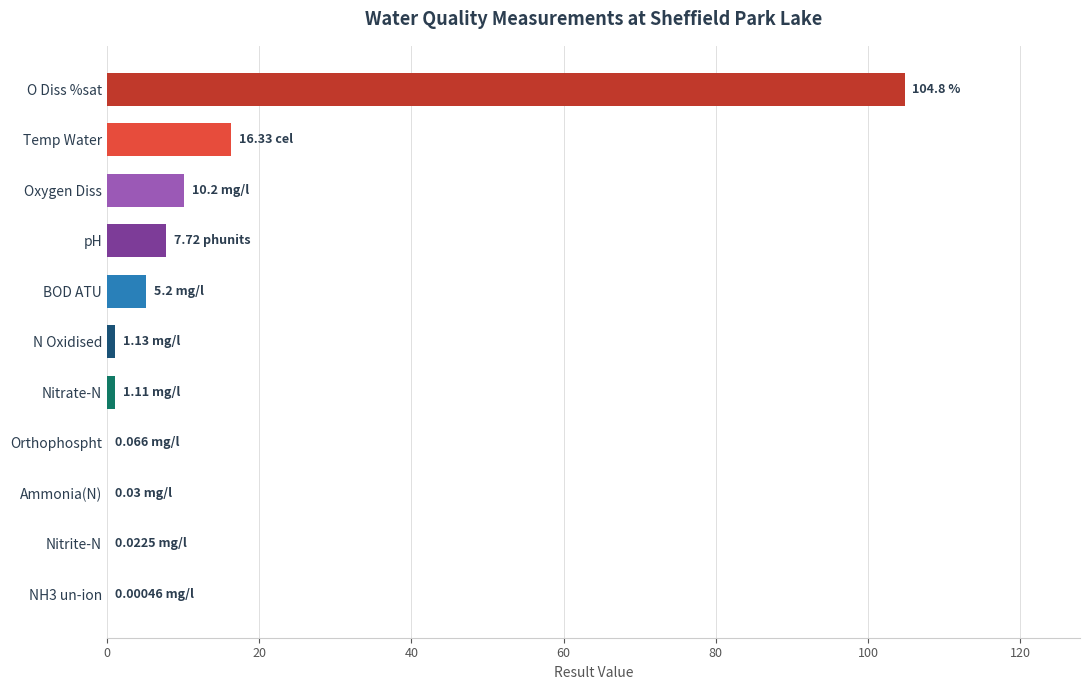

What is the sum of all values?

146.6